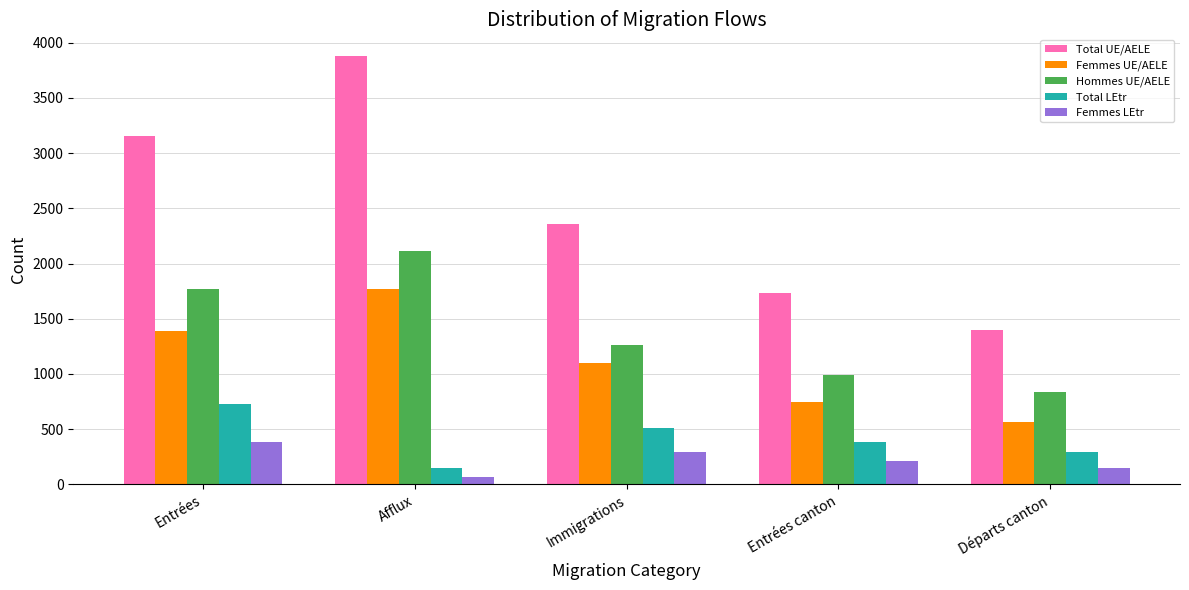

What are all the series names shown in the legend?

Total UE/AELE, Femmes UE/AELE, Hommes UE/AELE, Total LEtr, Femmes LEtr